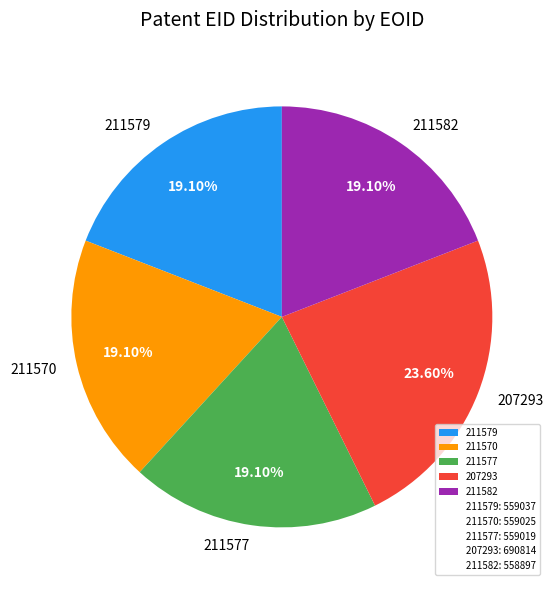

True or false: 211577 accounts for 19% of the total.

True